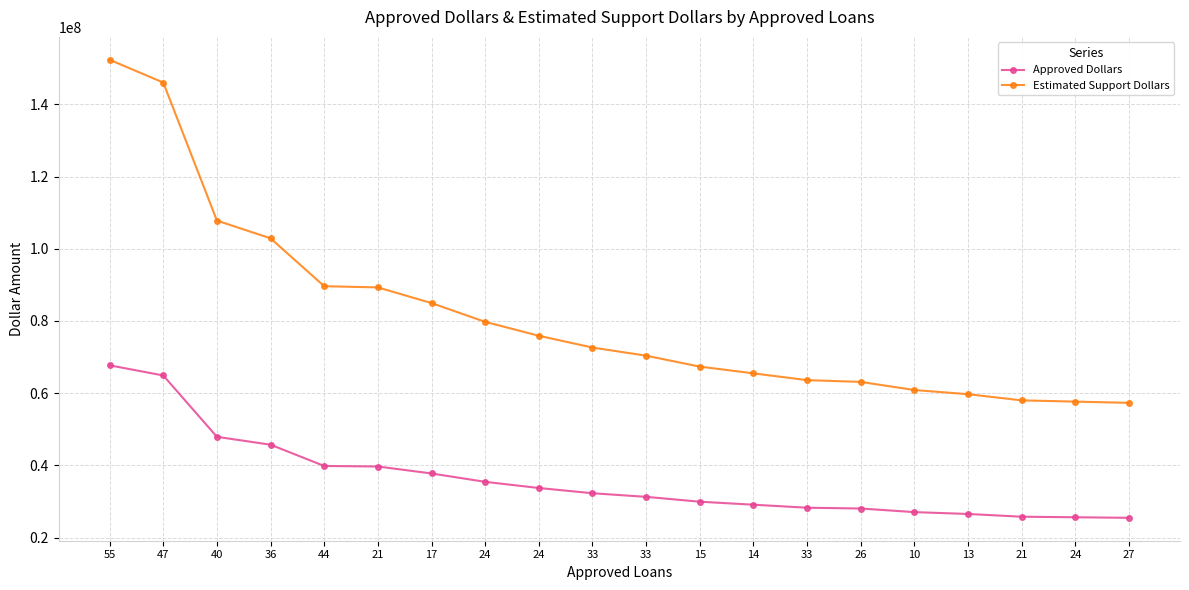

True or false: Approved Dollars and Estimated Support Dollars cross at least once.

False